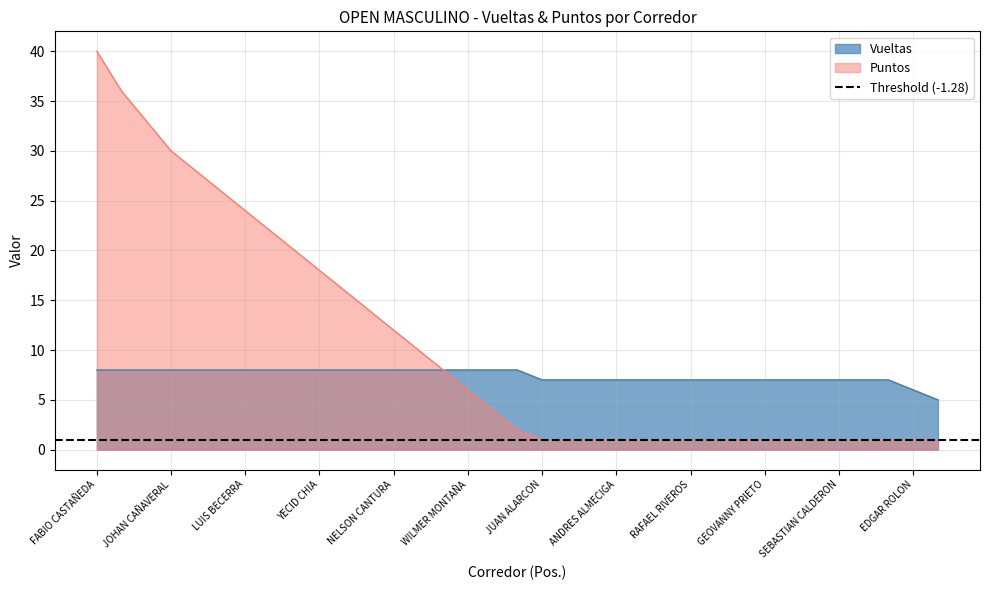

Rank the series by their average value, from highest to lowest.

Puntos, Vueltas